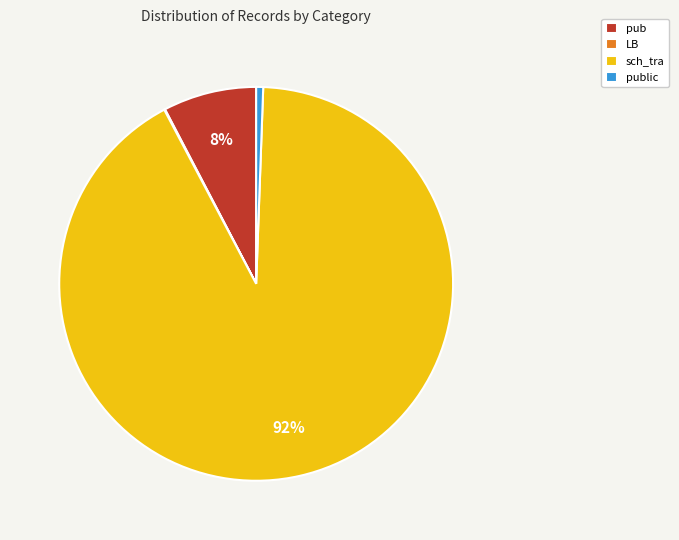

What percentage is the pub slice, to the nearest percent?

8%